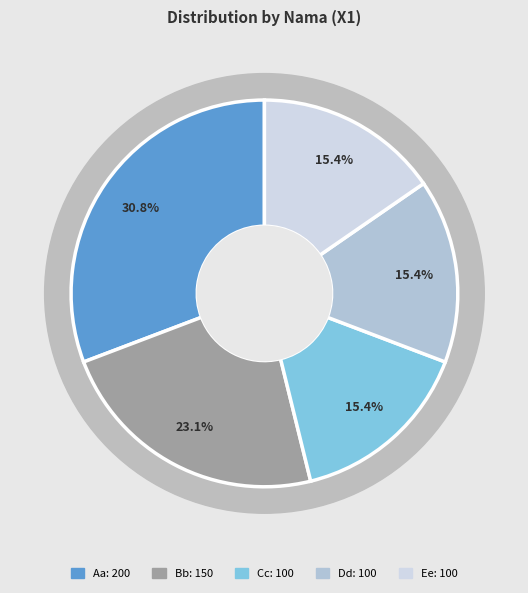

Is it true that Bb is 23% of the pie?

True